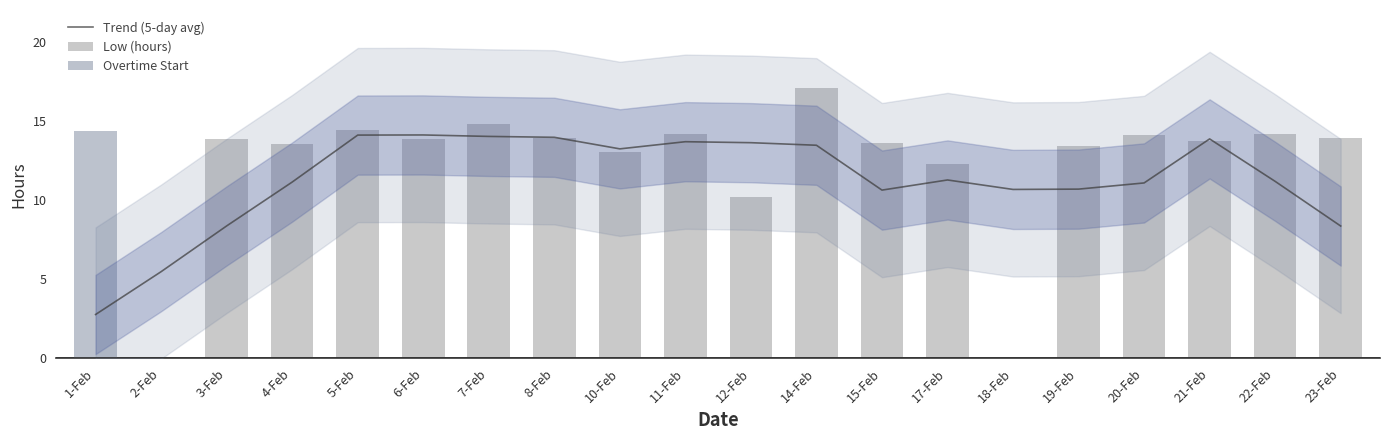

At which category is the sum across all series the highest?

14-Feb